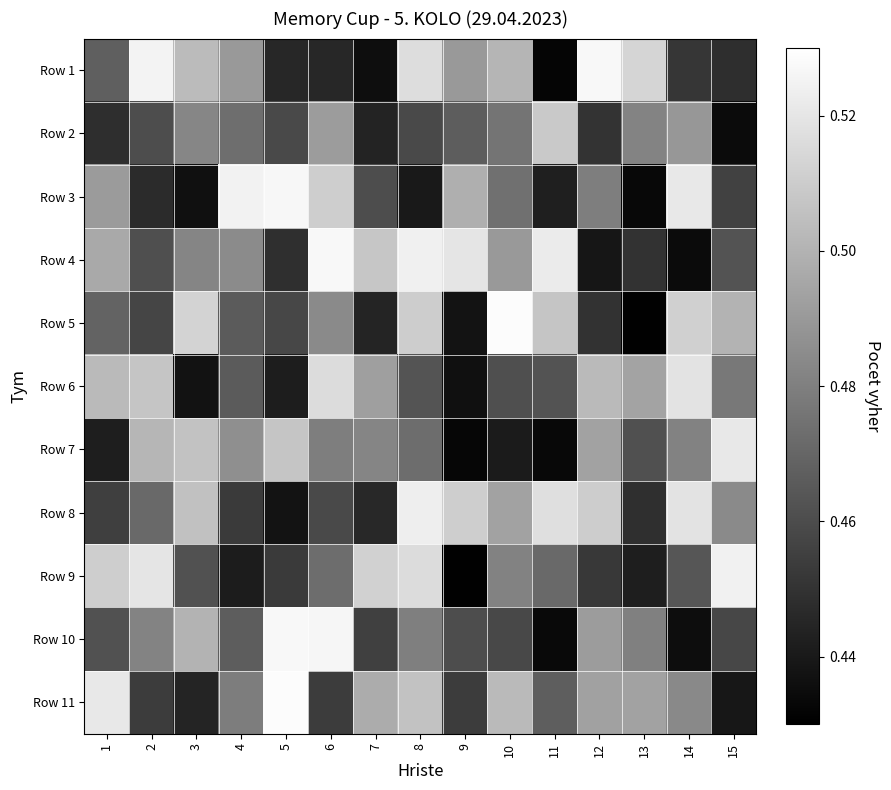

What is the total value across all series at 15?

5.2